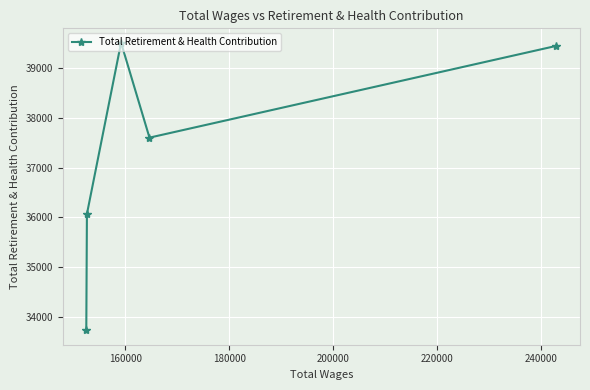

How many points are lower than both their immediate neighbors (excluding endpoints)?

1